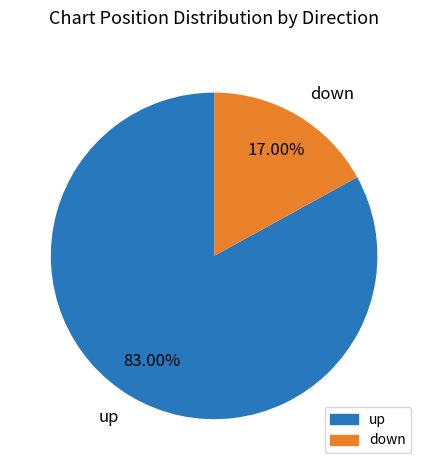

Which category has the smallest portion of the pie?

down